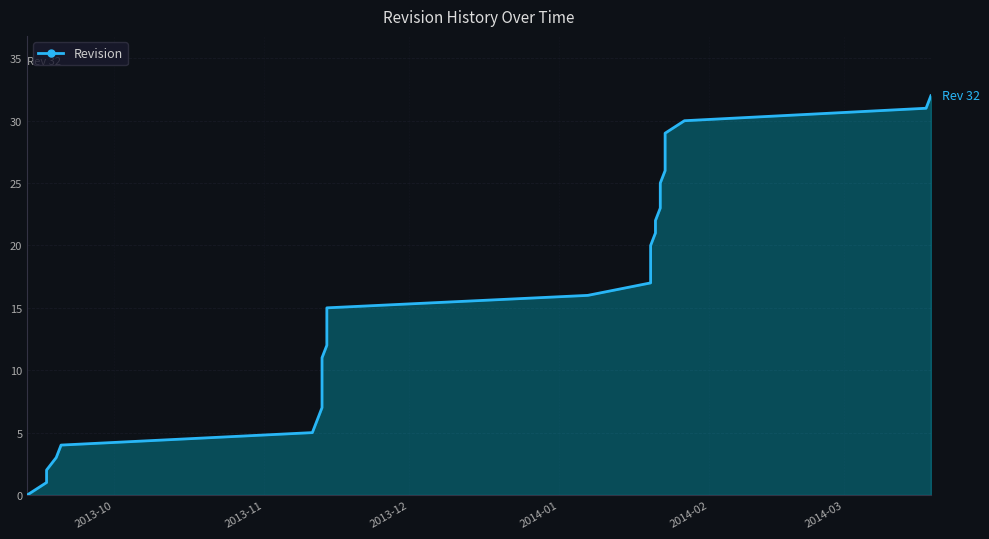

What is the label of the 5th point from the left?

2014-02